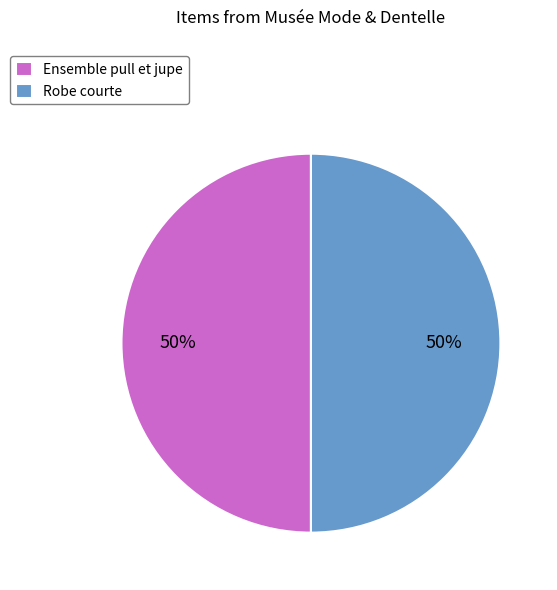

To the nearest percent, what portion does Robe courte represent?

50%